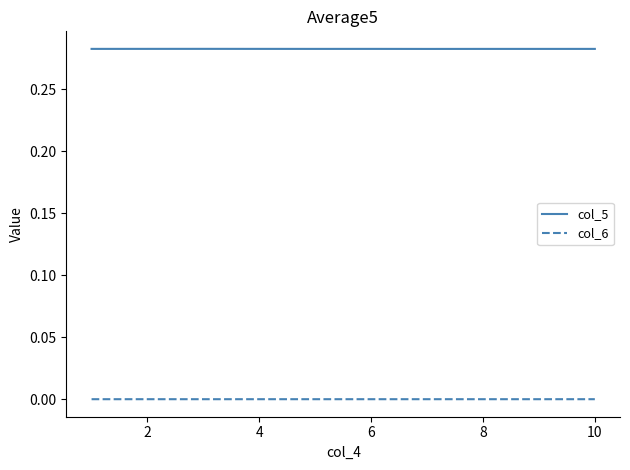

True or false: col_6 and col_5 intersect in this chart.

False